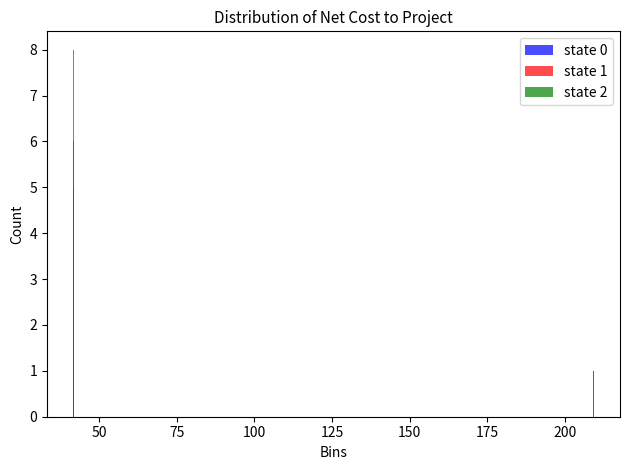

Reading left to right, list all the values displayed in this chart.

state 0: 50=5	125=0	200=1
state 1: 50=6	125=0	200=0
state 2: 50=8	125=0	200=0